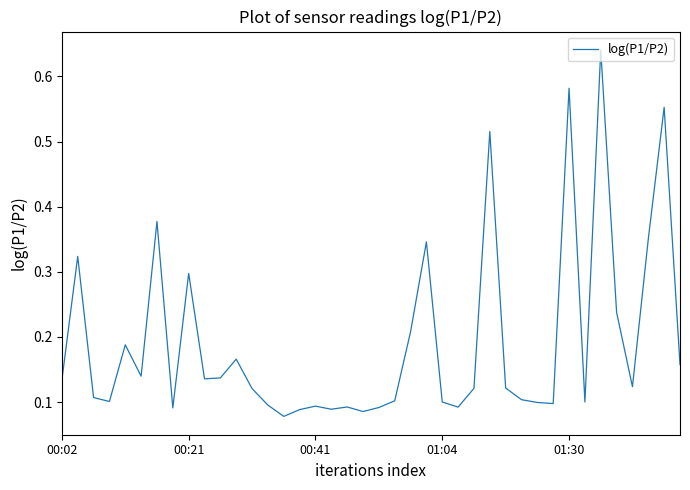

Count the number of categories in the chart.

40